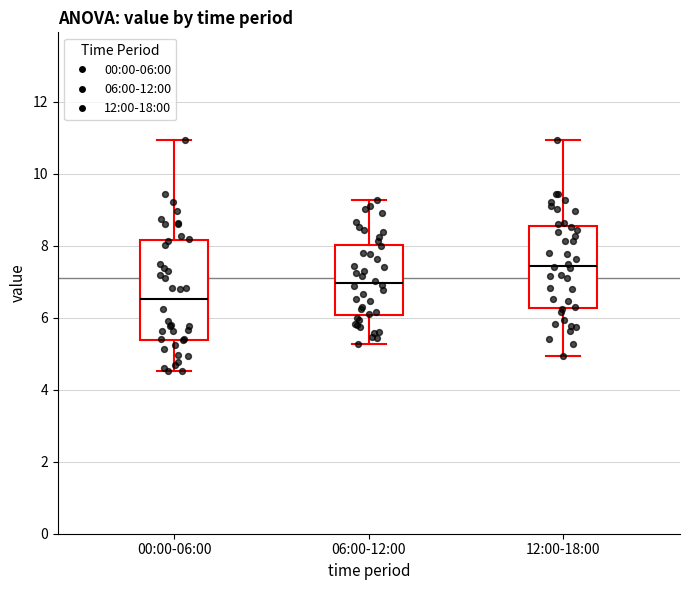

Reading left to right, transcribe this box plot: for each box, give where its median line is, the range the box spans, and where its two whiskers end, as read against the y-axis. The values are not printed on the chart, so give them approximately, as read against the axis.

00:00-06:00: median 6.6, box 5.4 to 8.2, whiskers 4.6 to 11.0
06:00-12:00: median 7.0, box 6.0 to 8.0, whiskers 5.2 to 9.2
12:00-18:00: median 7.4, box 6.2 to 8.6, whiskers 5.0 to 11.0